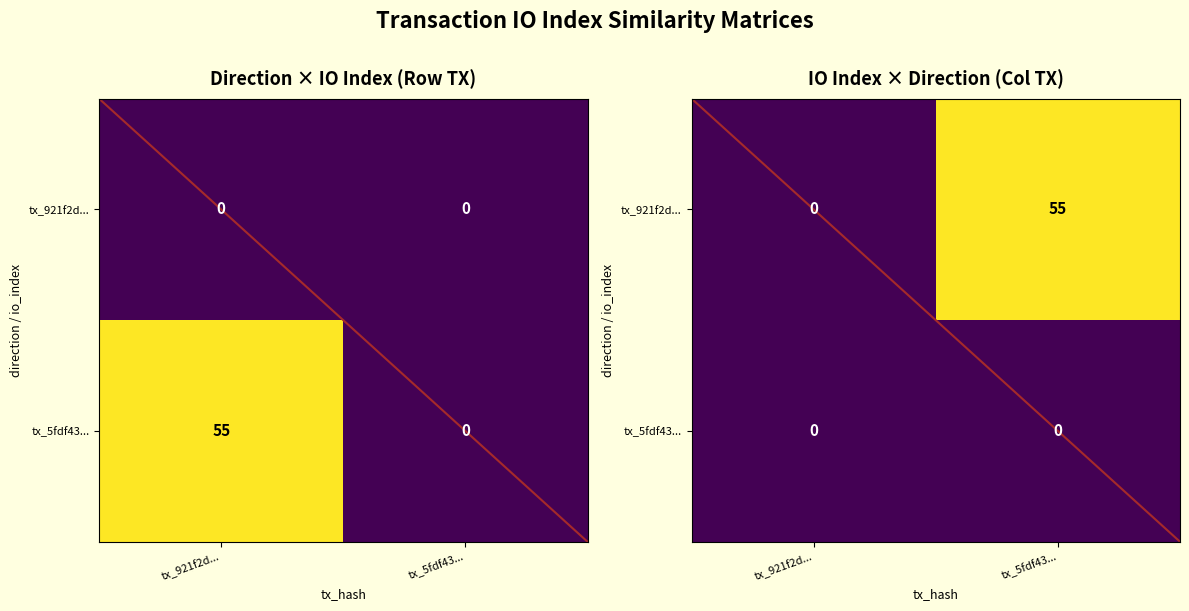

At how many categories does at least one series exceed 24?

1